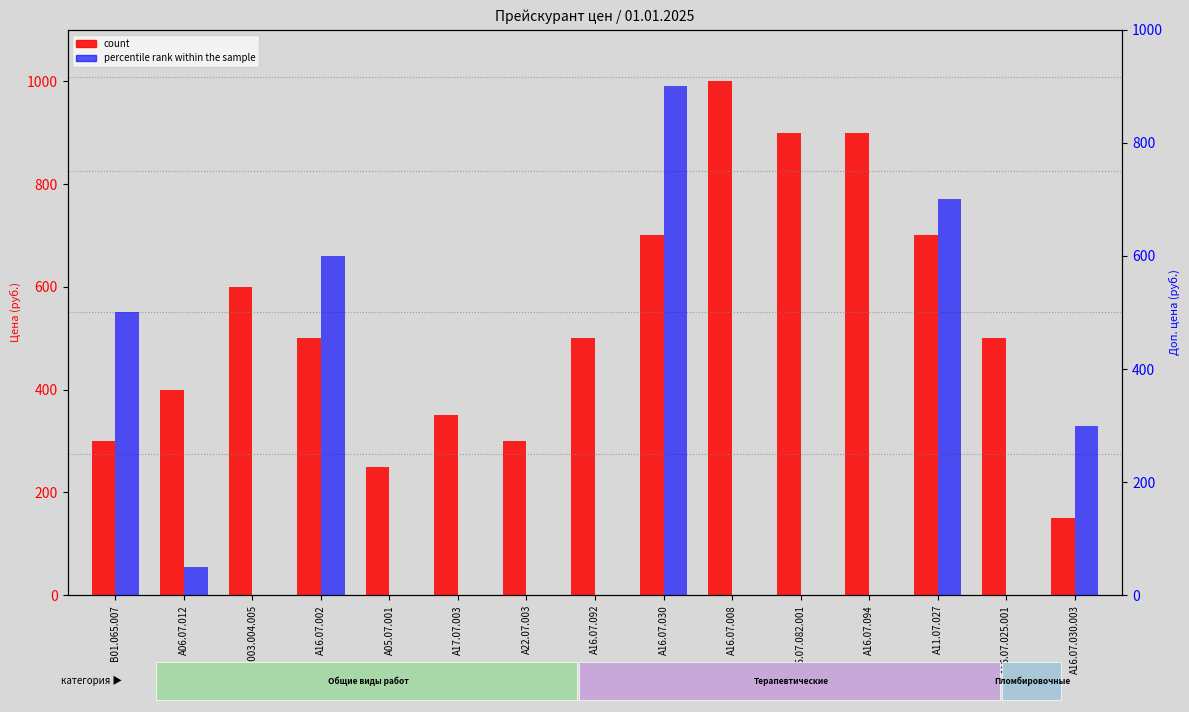

What are all the series names shown in the legend?

count, percentile rank within the sample